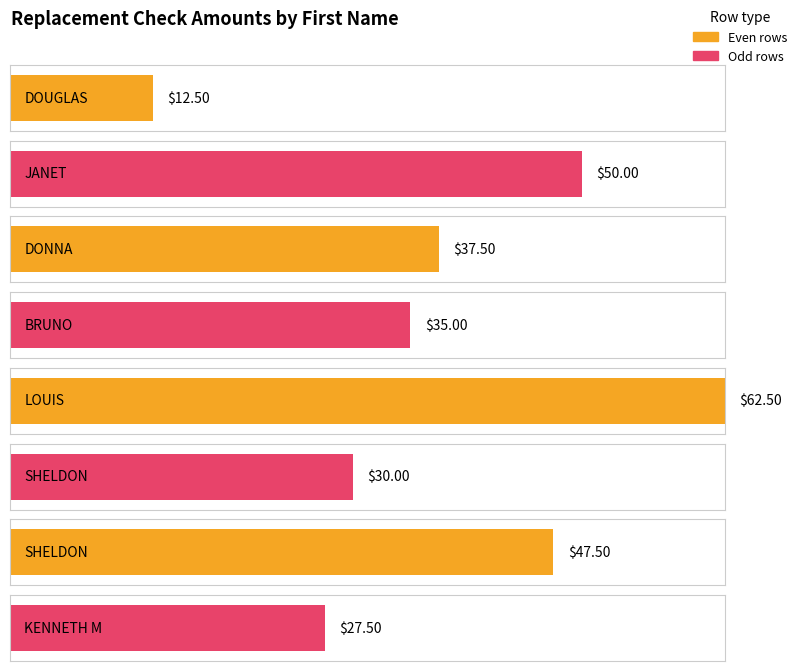

At which category does the chart reach its minimum across all series?

DOUGLAS